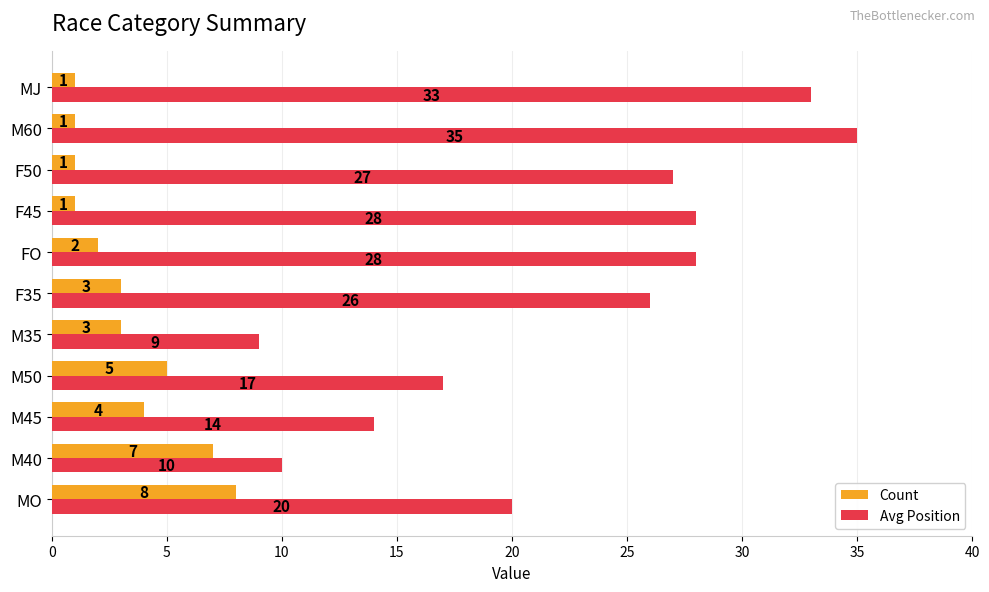

Where is Avg Position nearest to the value 22?

MO